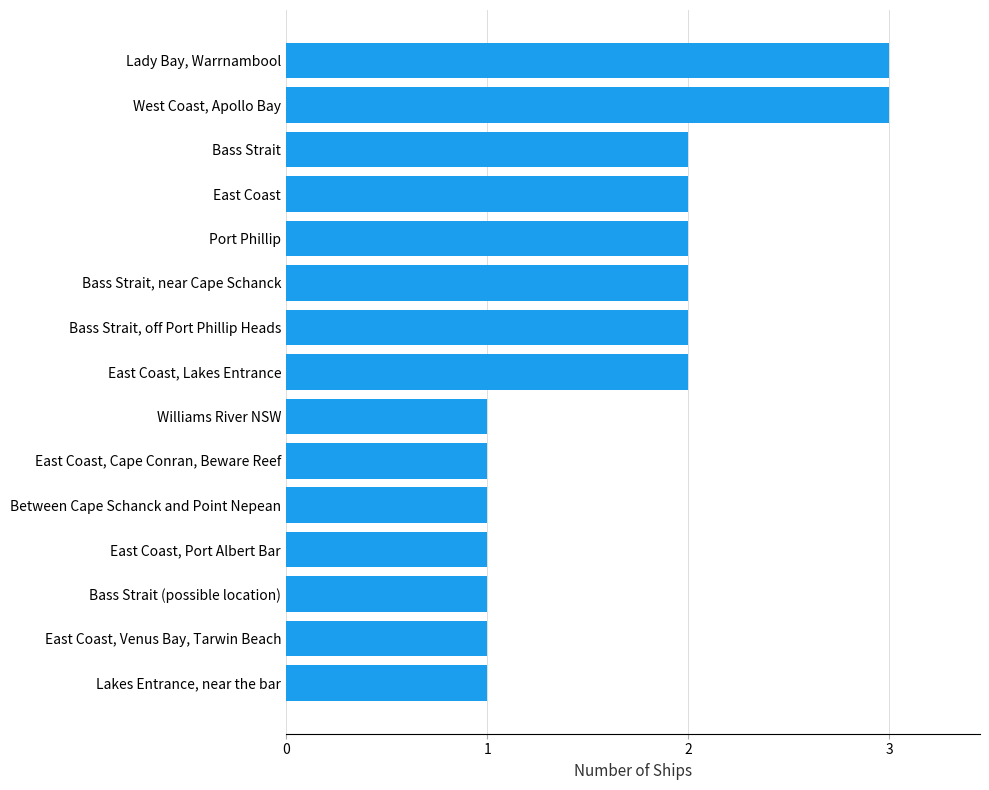

Is it true that the value at East Coast is 2?

True